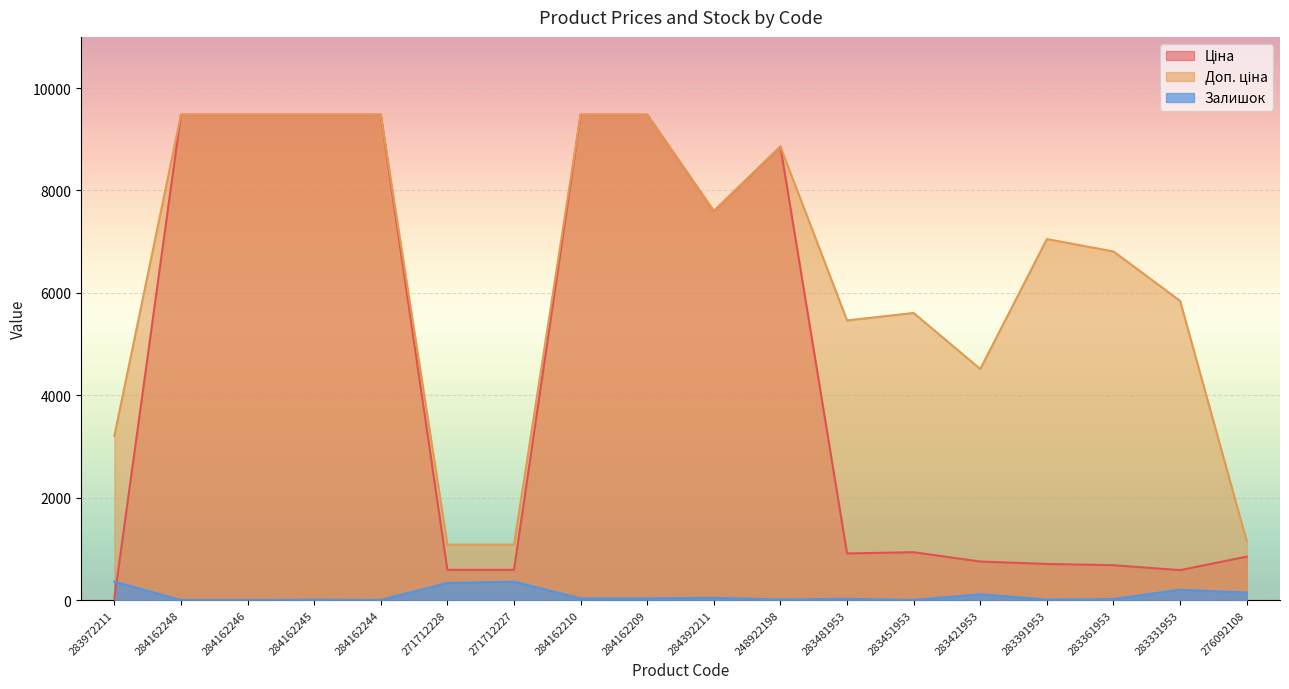

Reading left to right, list all the values displayed in this chart.

Ціна: 283972211=32.0	284162248=9480.1	284162246=9480.1	284162245=9480.1	284162244=9480.1	271712228=589.9	271712227=589.9	284162210=9480.1	284162209=9480.1	284392211=7596.5	248922198=8856.7	283481953=910.4	283451953=934.5	283421953=752.2	283391953=705.1	283361953=681.0	283331953=584.4	276092108=848.4
Доп. ціна: 283972211=3205.0	284162248=9480.1	284162246=9480.1	284162245=9480.1	284162244=9480.1	271712228=1081.7	271712227=1081.7	284162210=9480.1	284162209=9480.1	284392211=7596.5	248922198=8856.7	283481953=5462.3	283451953=5607.2	283421953=4513.3	283391953=7051.3	283361953=6809.8	283331953=5843.9	276092108=1149.7
Залишок: 283972211=360.0	284162248=0.0	284162246=0.0	284162245=8.0	284162244=2.0	271712228=333.0	271712227=359.0	284162210=32.0	284162209=33.0	284392211=43.0	248922198=11.0	283481953=24.0	283451953=2.0	283421953=113.0	283391953=8.0	283361953=19.0	283331953=202.0	276092108=144.0